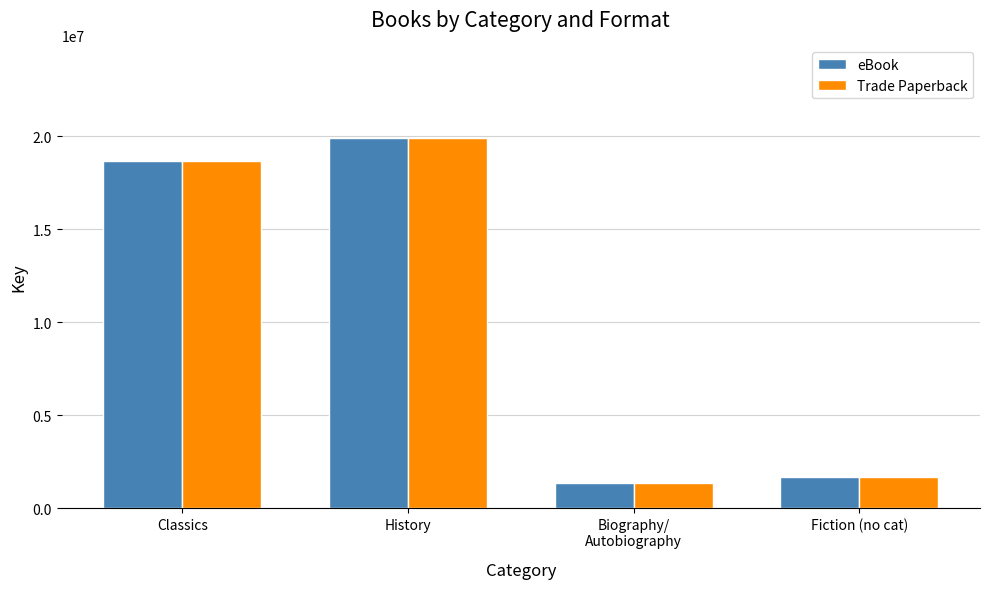

True or false: eBook has a value of 31504546 at History.

False